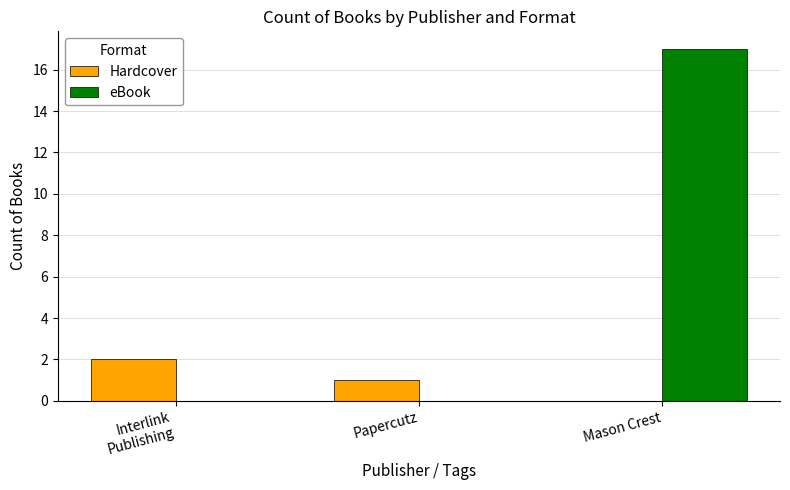

How many groups of bars are there?

3